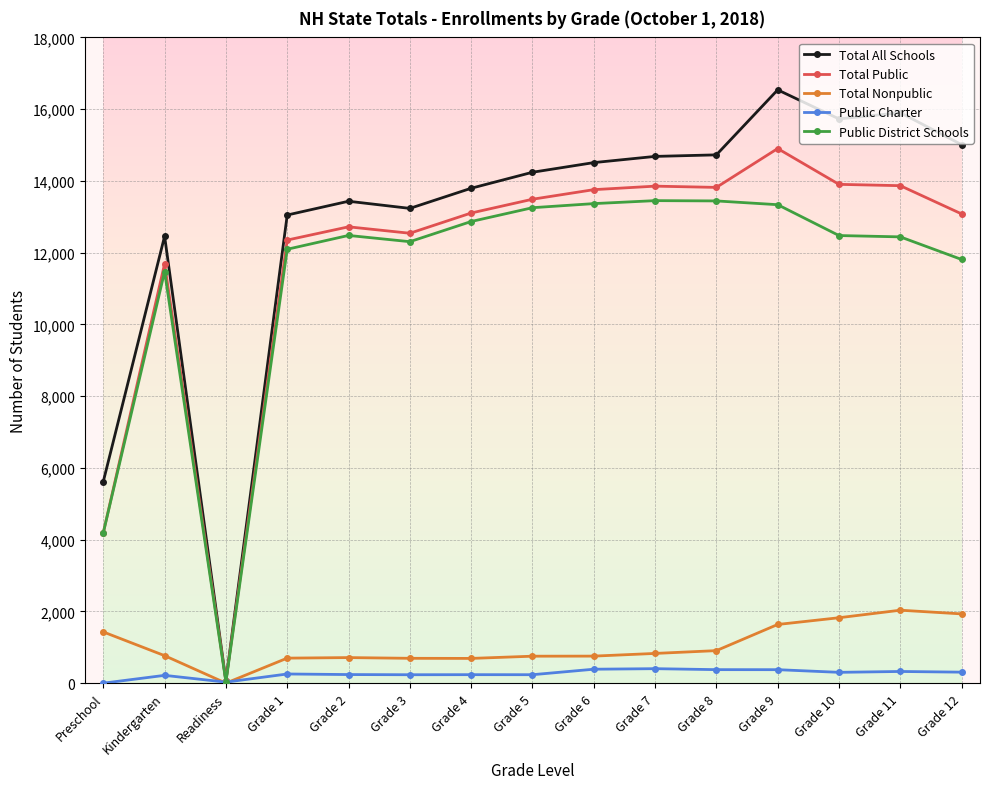

How many series are shown in this chart?

5